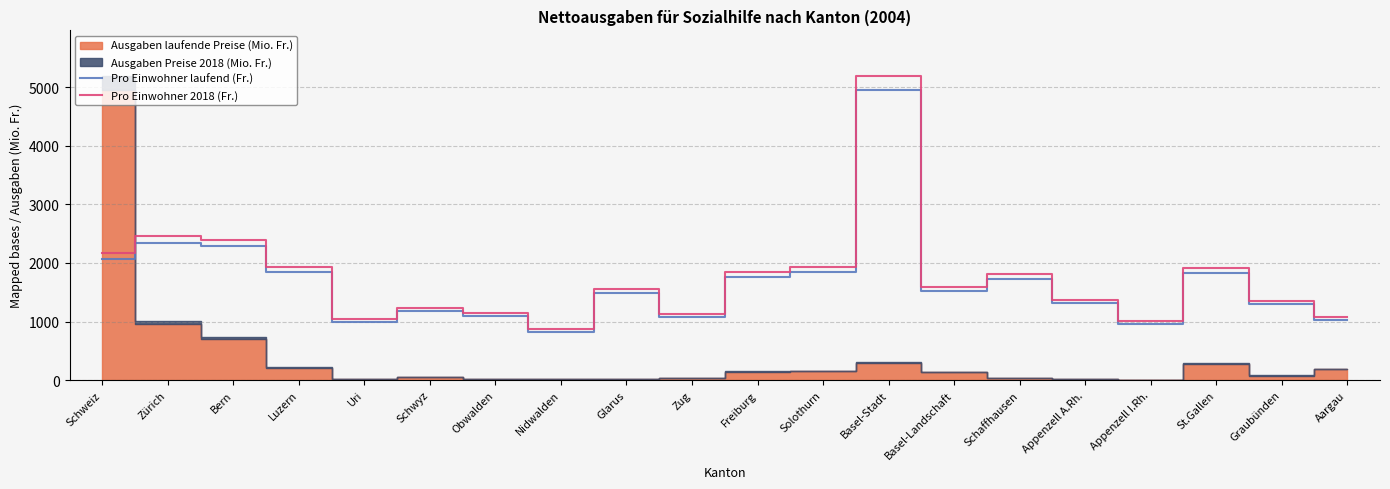

How many values in the Pro Einwohner 2018 (Fr.) series exceed 1596?

10